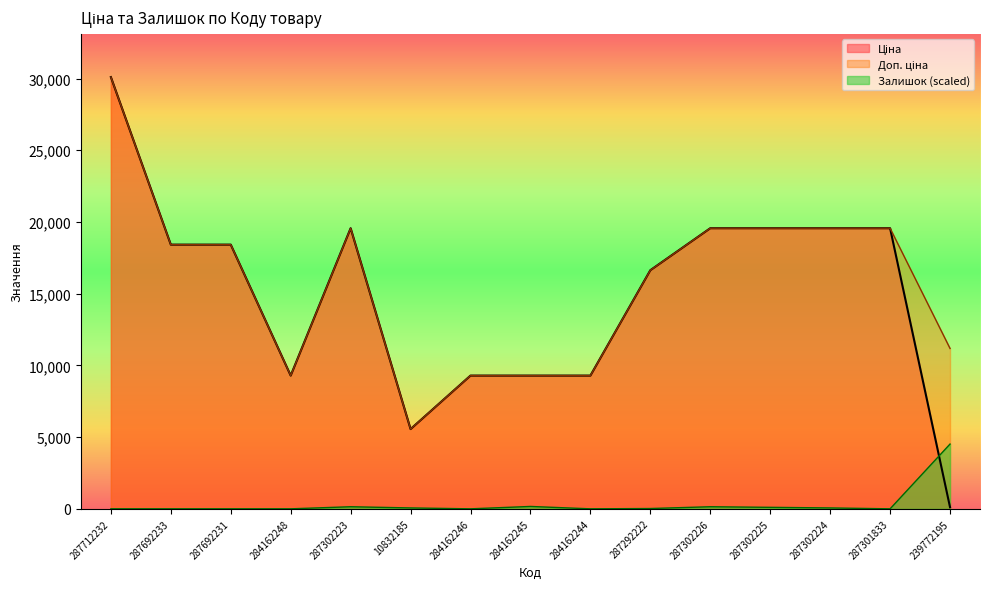

What position from the right is 287292222?

6